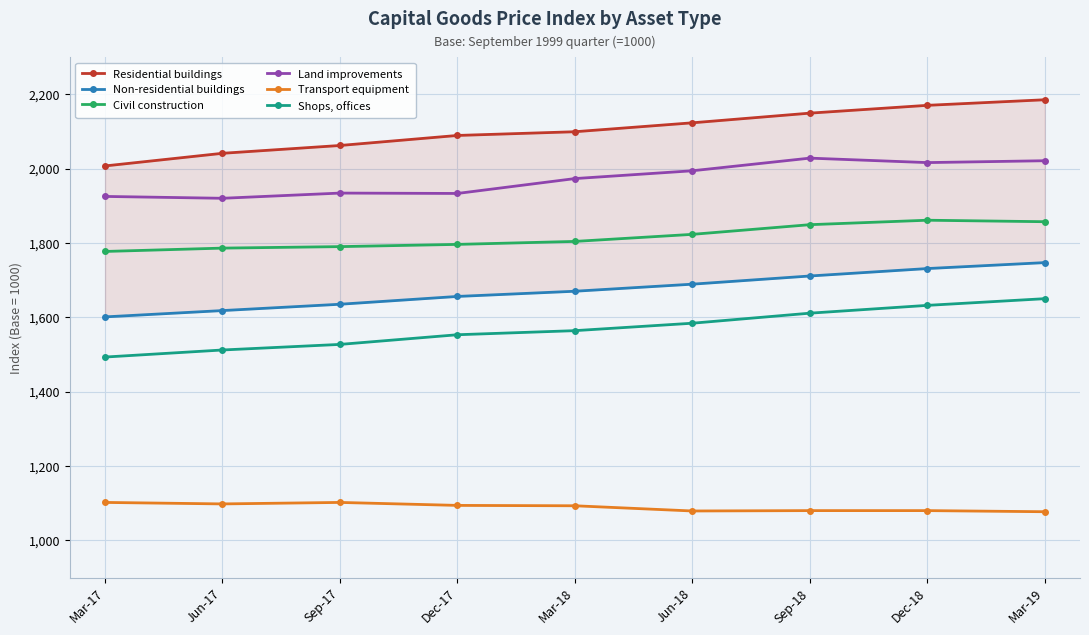

Which series has the largest total across all categories?

Residential buildings